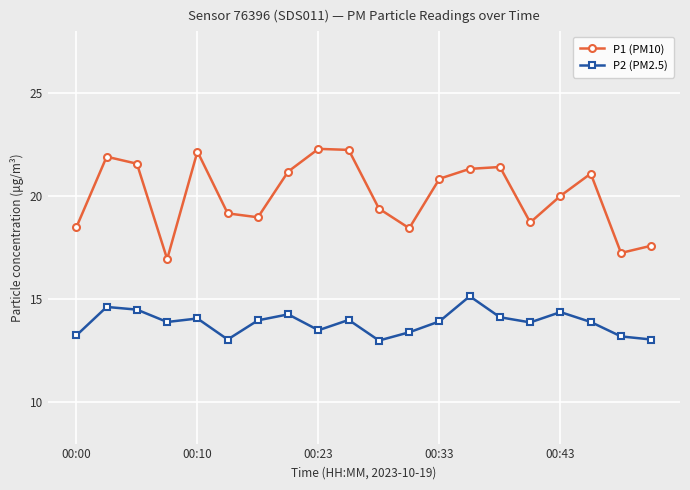

How many interior local peaks does the P1 (PM10) series have?

5